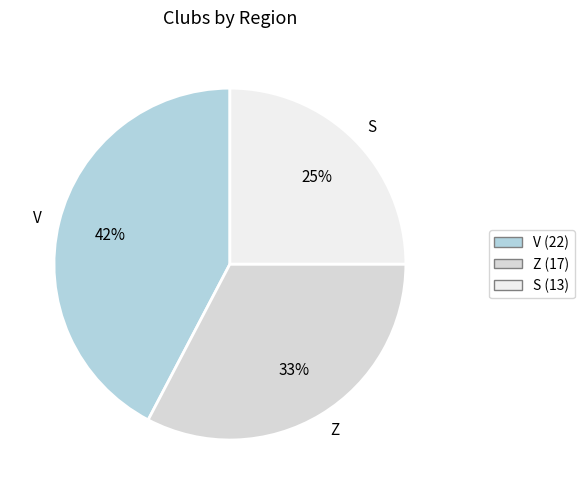

What is the largest slice in the pie chart?

V